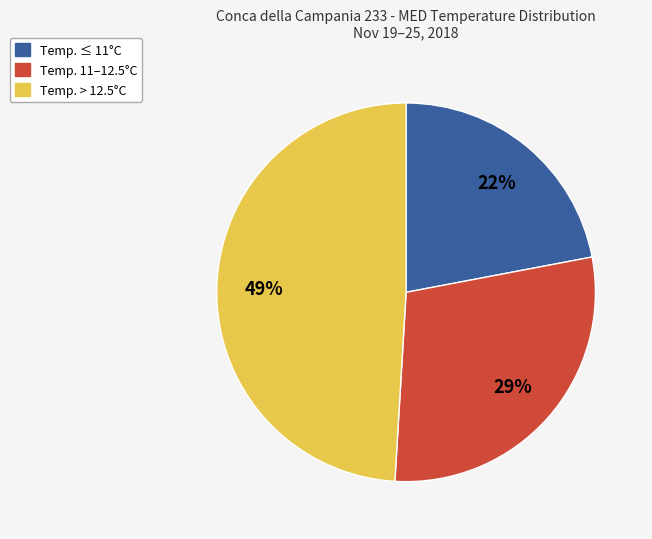

Combined, do Temp. > 12.5°C and Temp. ≤ 11°C account for over 50%?

Yes